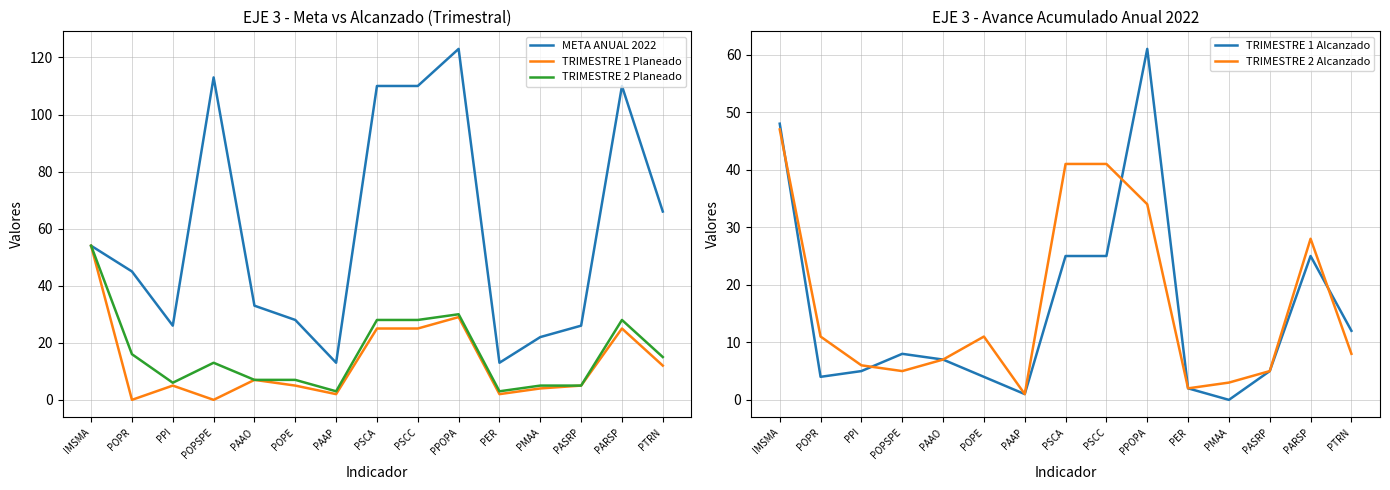

Which series has the widest spread of values?

META ANUAL 2022